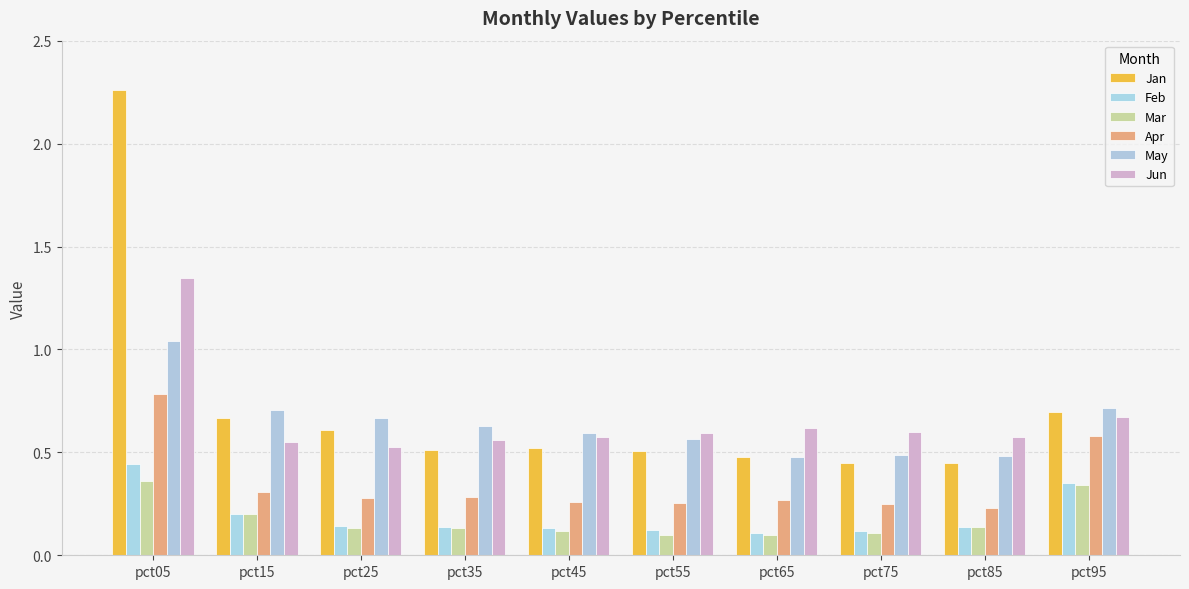

What is the difference between the maximum and minimum values in the Mar series?

0.3